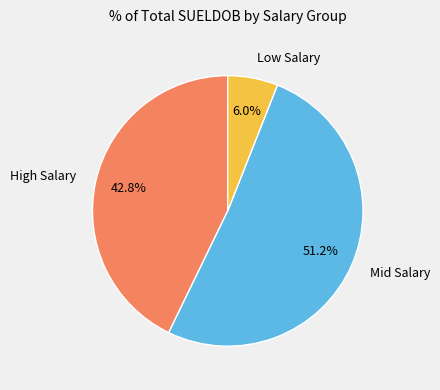

Approximately how many times larger is the value at High Salary compared to Mid Salary?

0.8